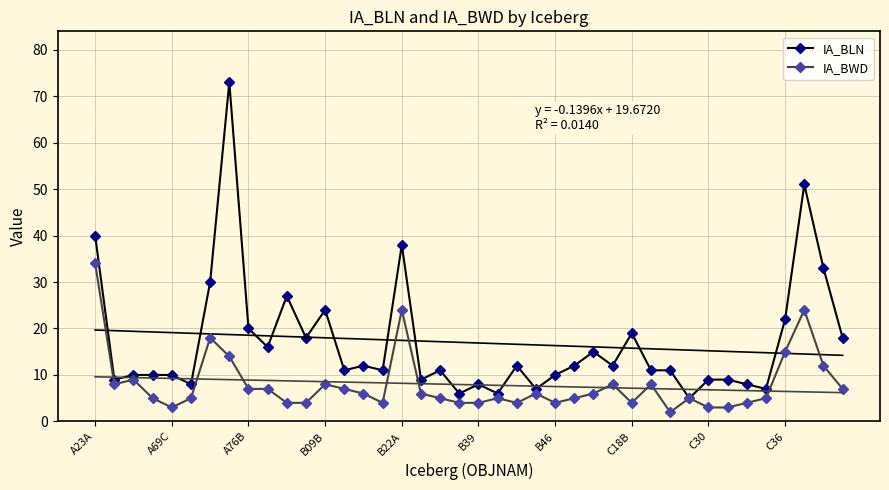

Rank the series at 13 from highest to lowest value.

IA_BLN, IA_BWD